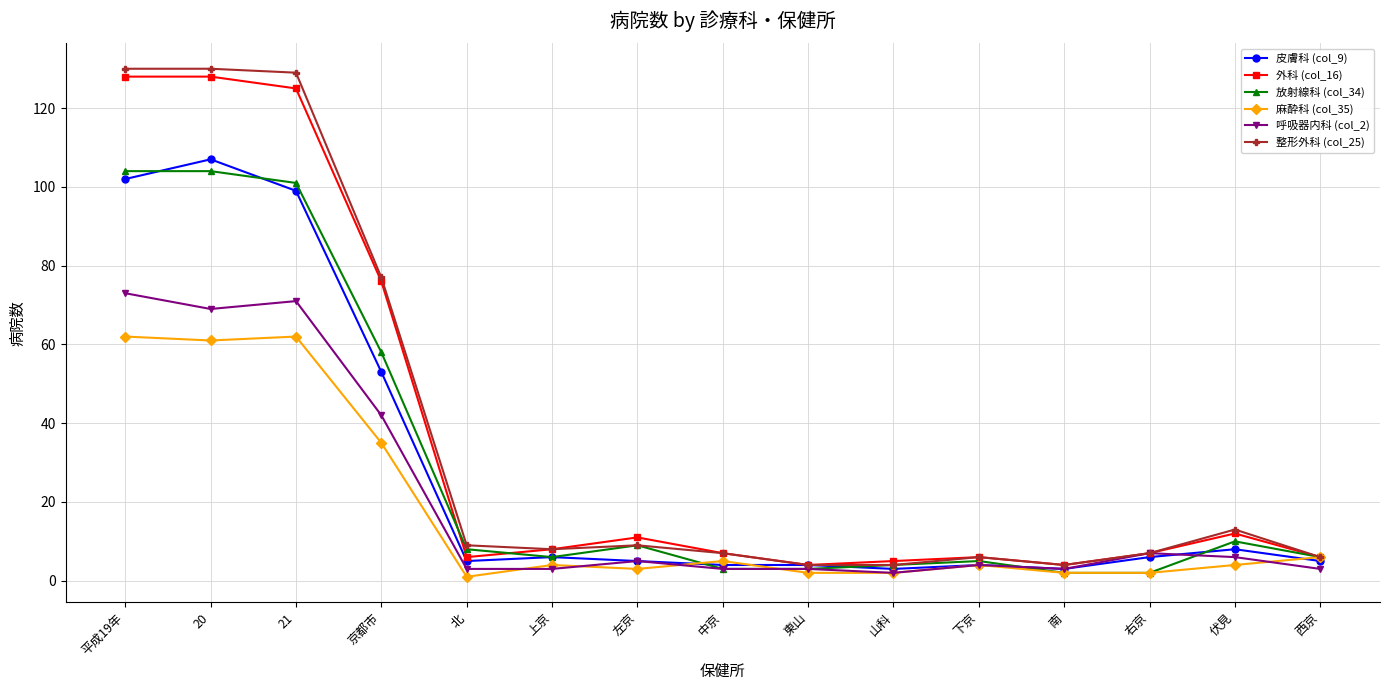

What is the label of the 10th point from the right?

上京